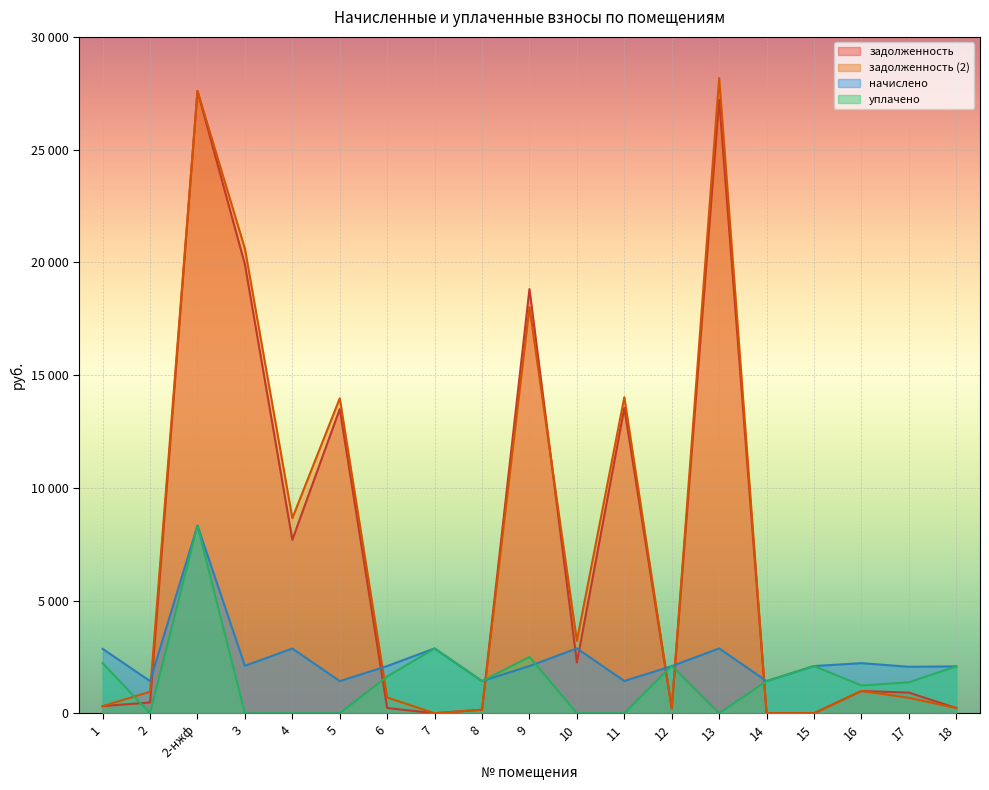

Between 3 and 5, which series saw the biggest shift?

задолженность (2)